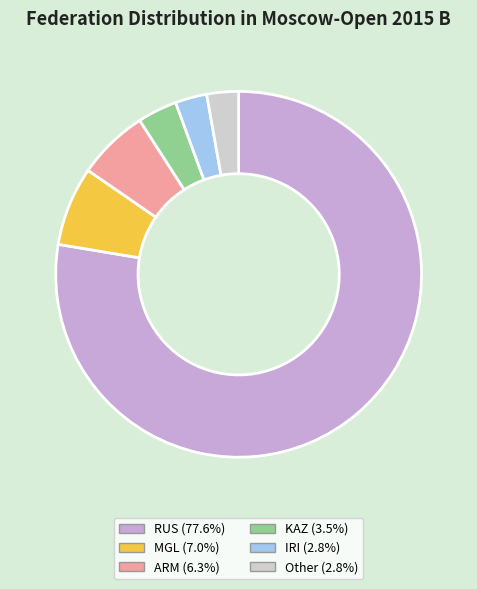

Combined, do ARM and KAZ account for over 50%?

No